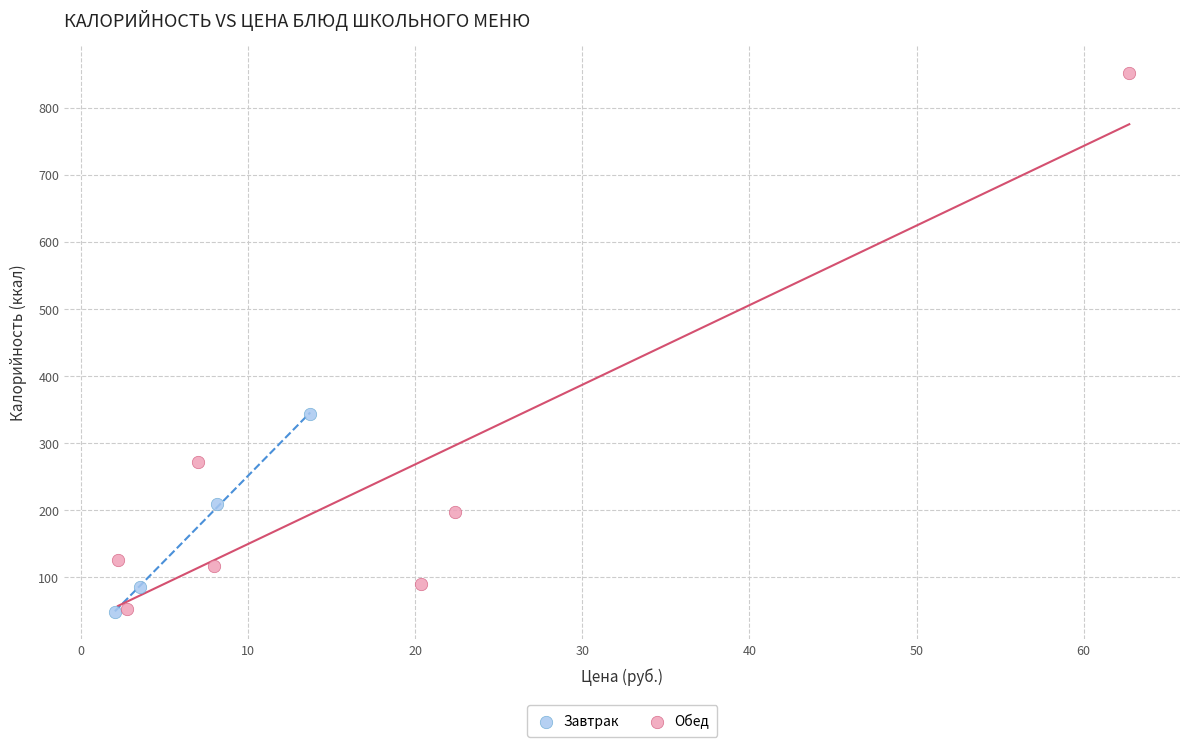

What are all the series names shown in the legend?

Завтрак, Обед